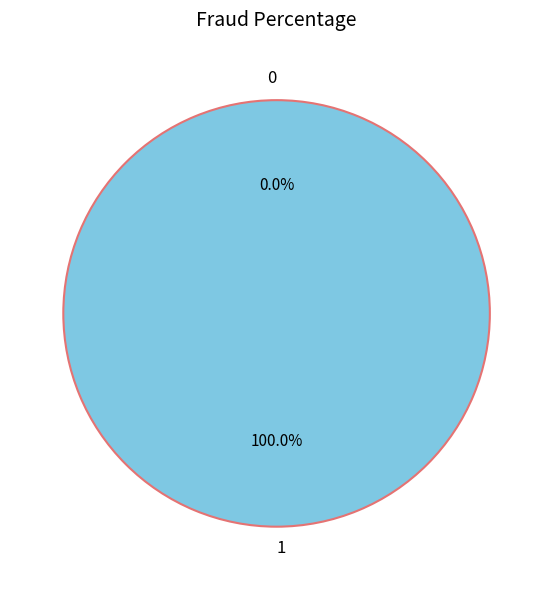

What percentage is the 1 slice, to the nearest percent?

100%